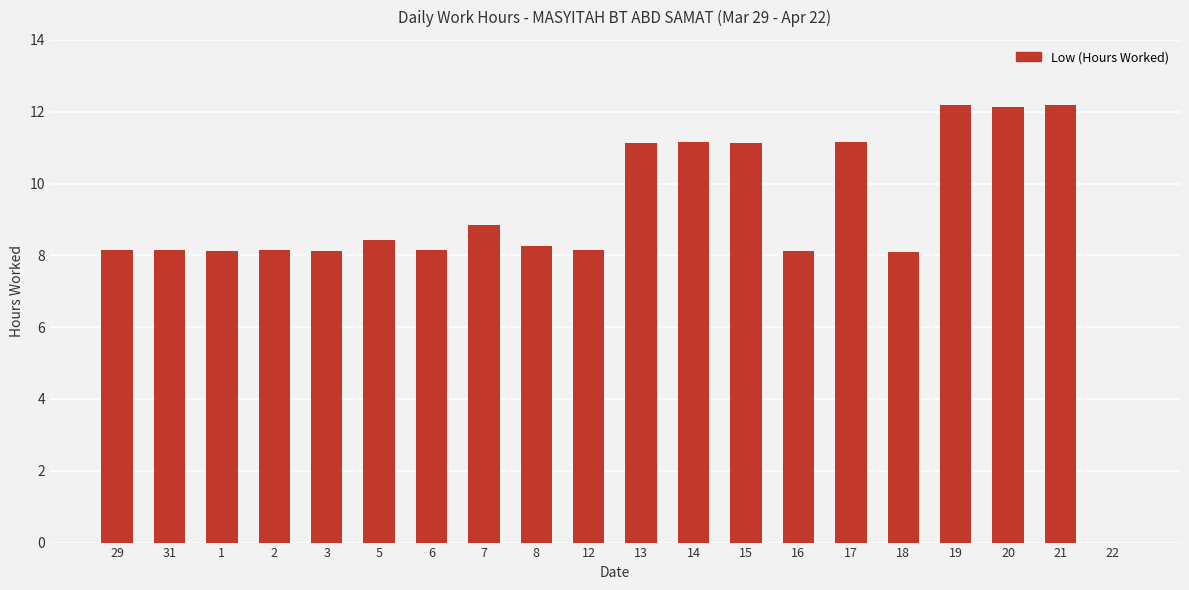

What is the greatest value displayed?

12.2